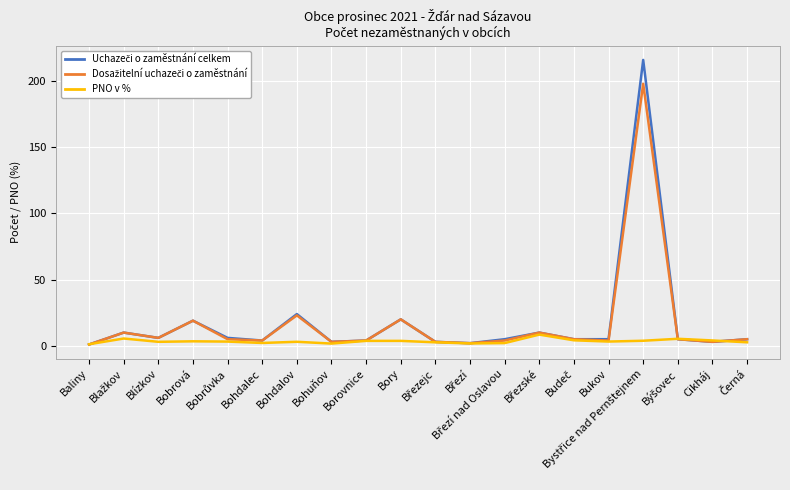

What is the greatest value displayed?

216.0